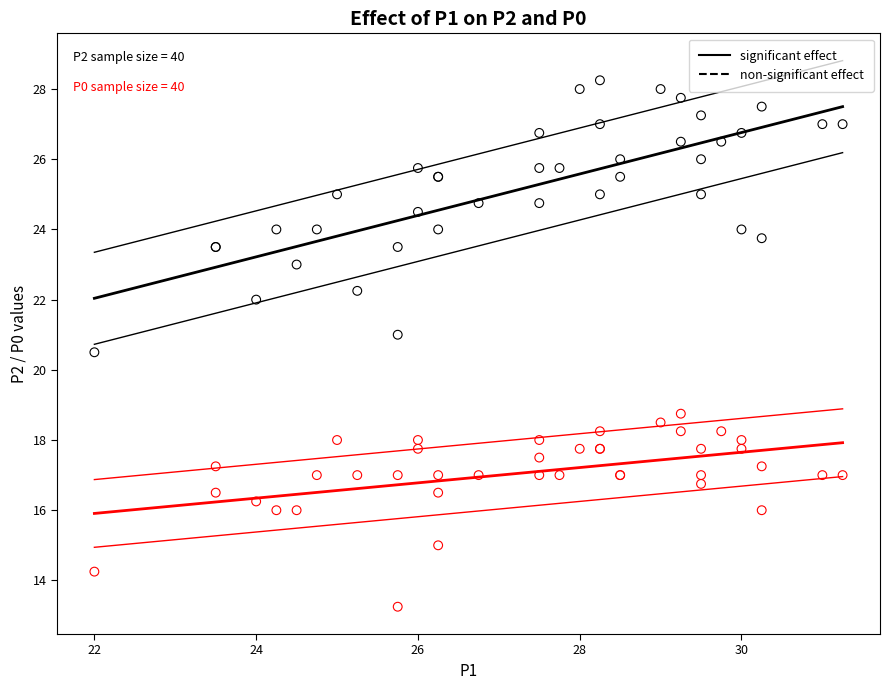

Across all series, what Y value is closest to 20?

20.5